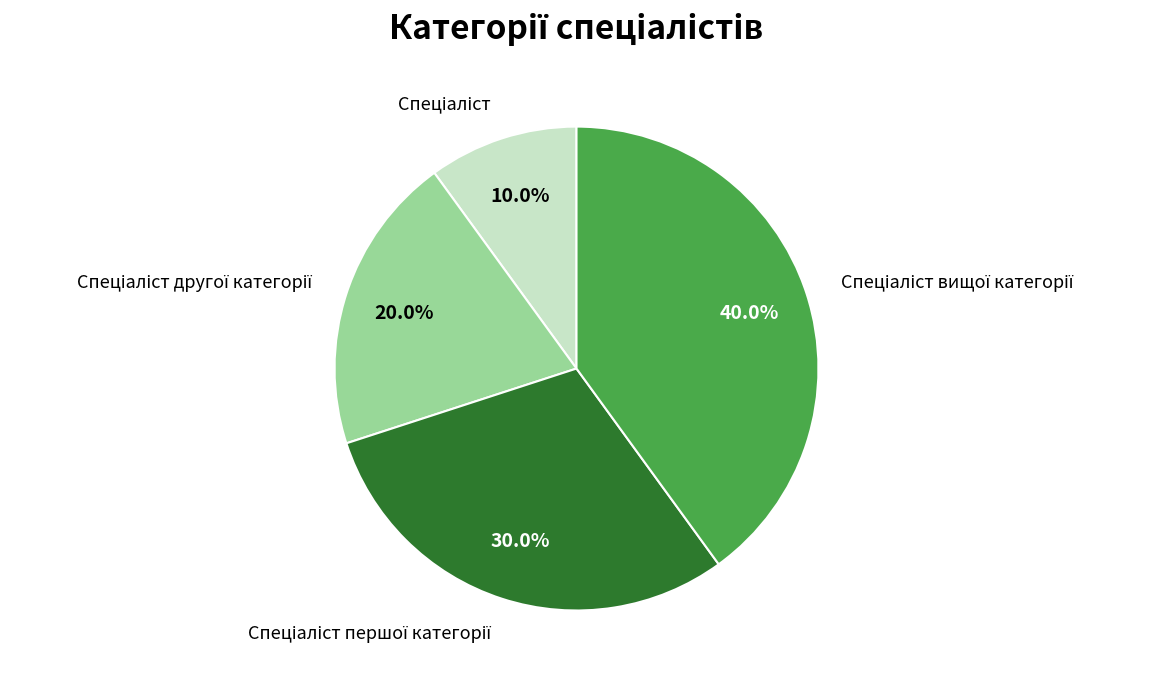

Is there any slice that represents more than half of the pie?

No